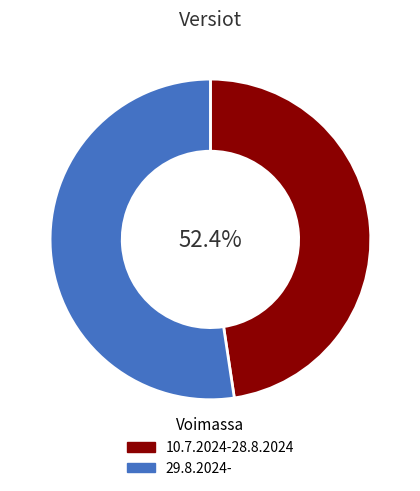

What percentage is the Versio 1.0 slice, to the nearest percent?

48%